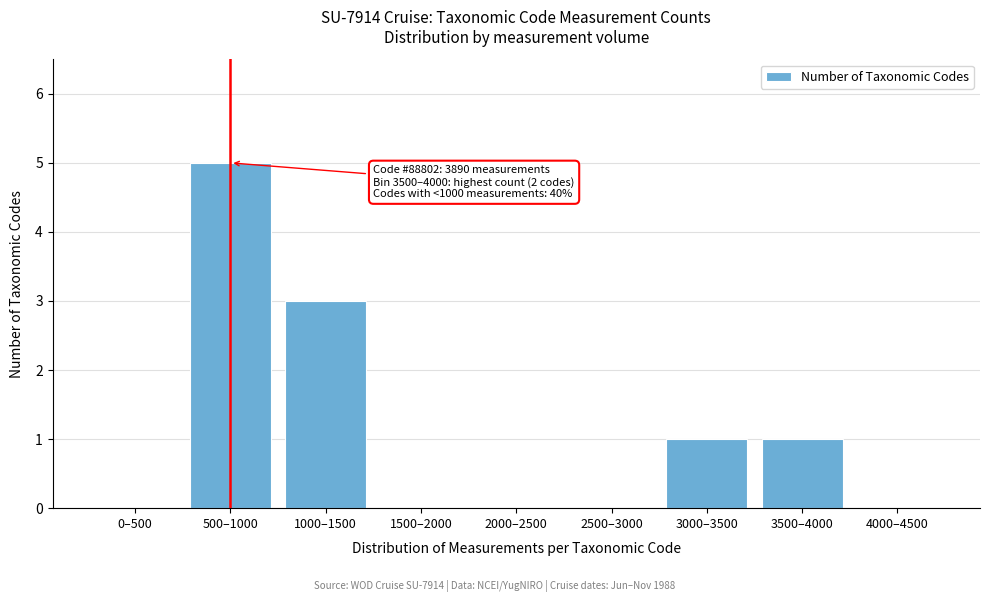

Reading left to right, what are all the values shown in this chart?

0–500=0	500–1000=5	1000–1500=3	1500–2000=0	2000–2500=0	2500–3000=0	3000–3500=1	3500–4000=1	4000–4500=0